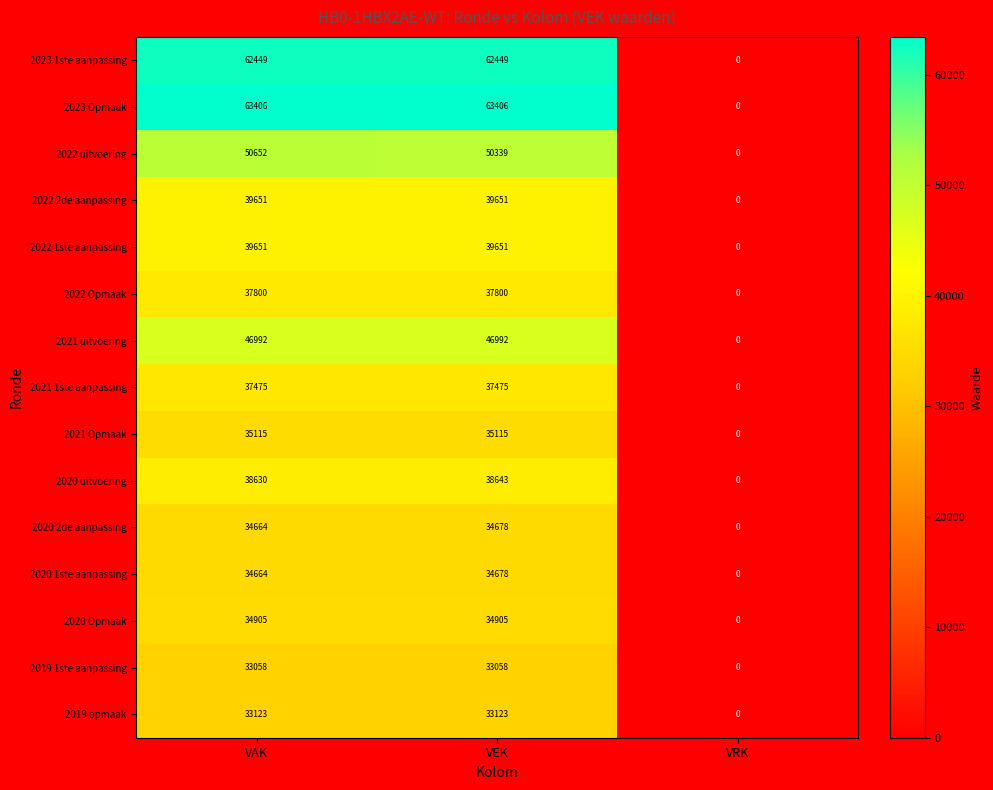

Which series changed the most between VAK and VRK?

2023 Opmaak